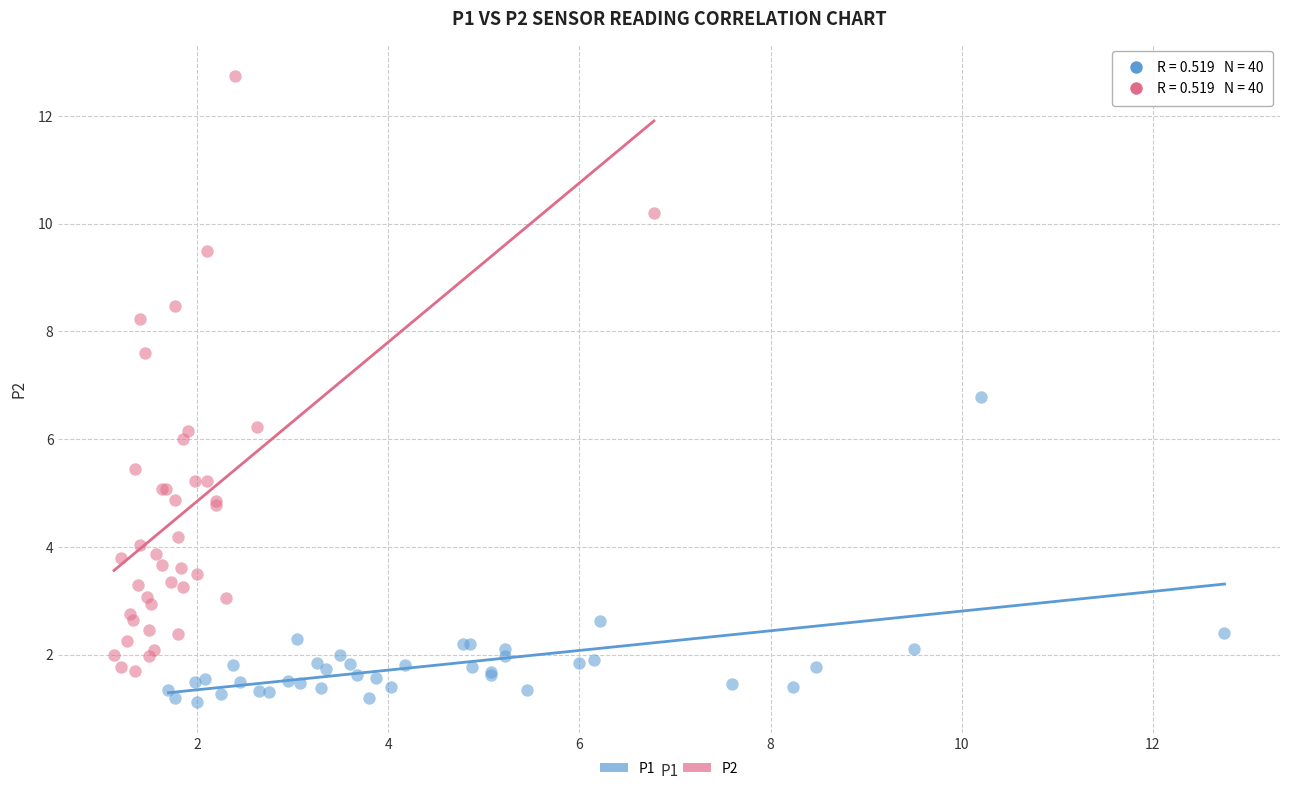

Which series has the largest Y range (max minus min)?

P2